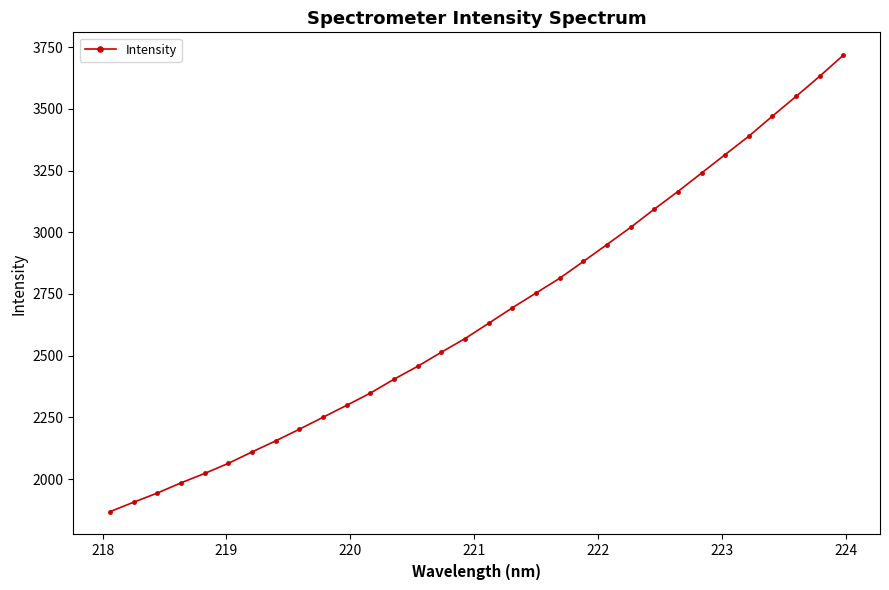

True or false: the data has more than 2 interior local peaks.

False